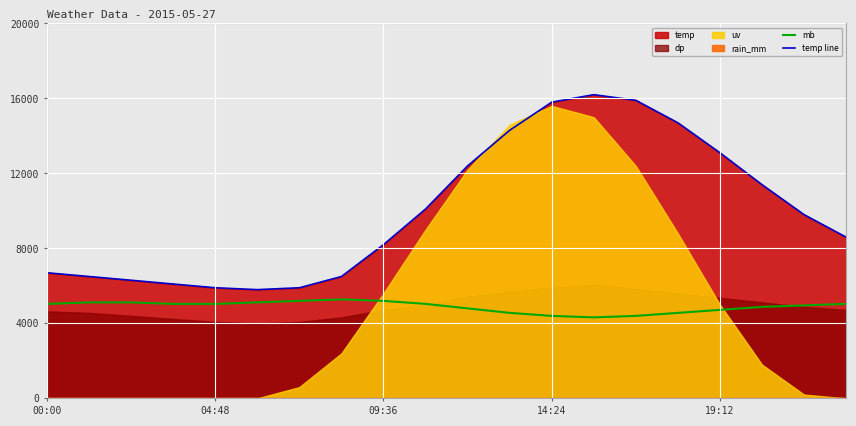

What is the total value across all series at 13?

20520.0